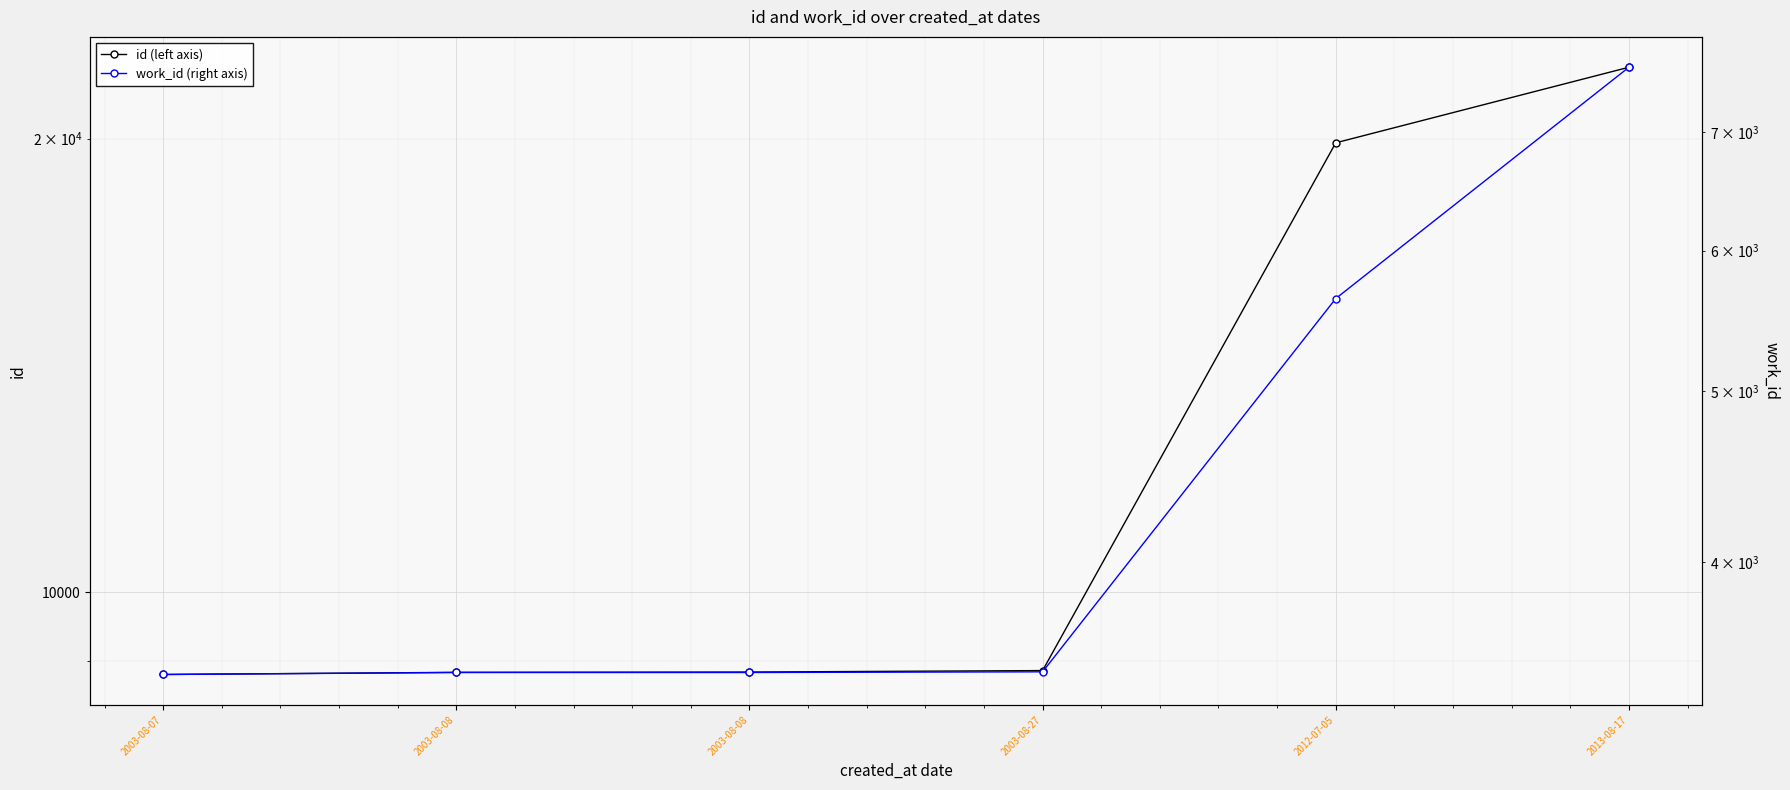

Does the chart display data point markers on the line(s)?

Yes